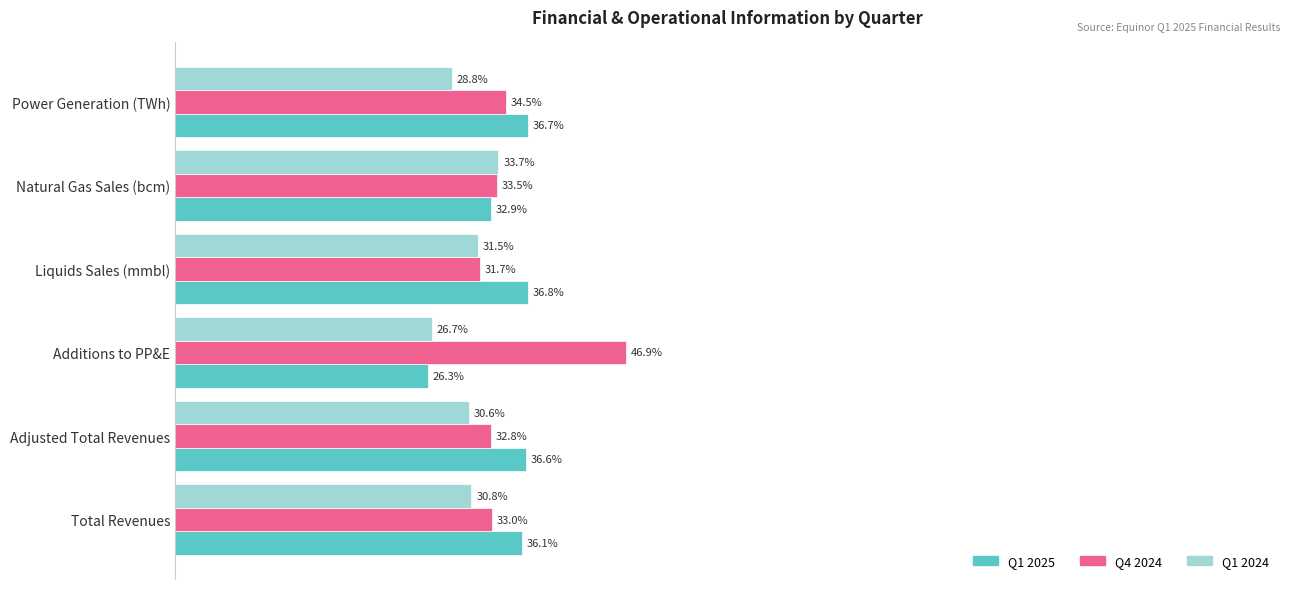

Which series has the largest total across all categories?

Q4 2024